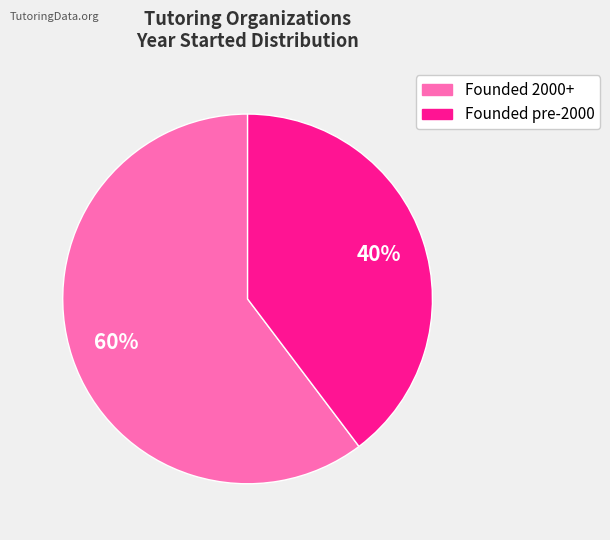

Does any single category account for the majority?

Yes